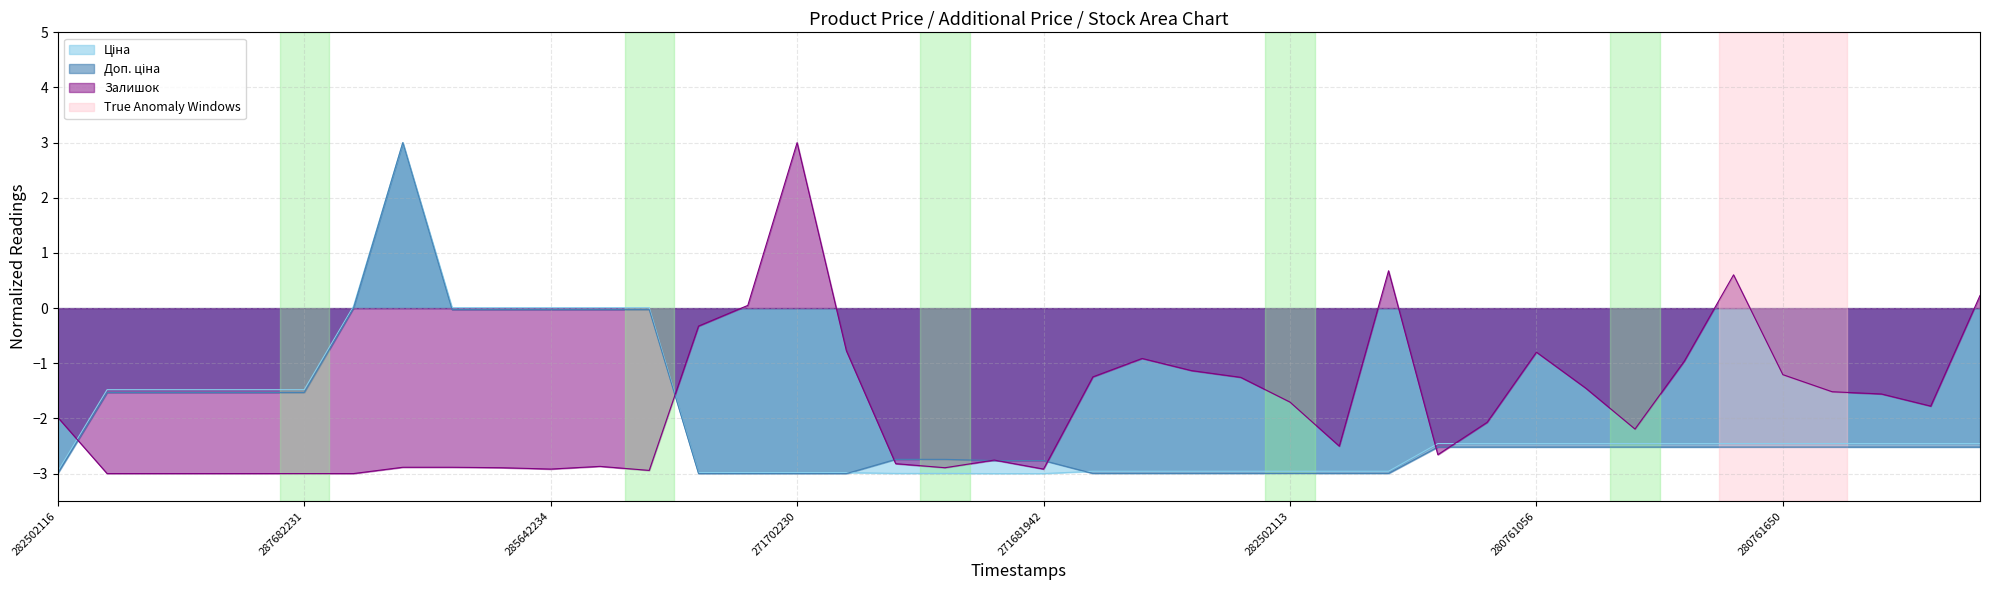

True or false: Доп. ціна and Ціна cross at least once.

True